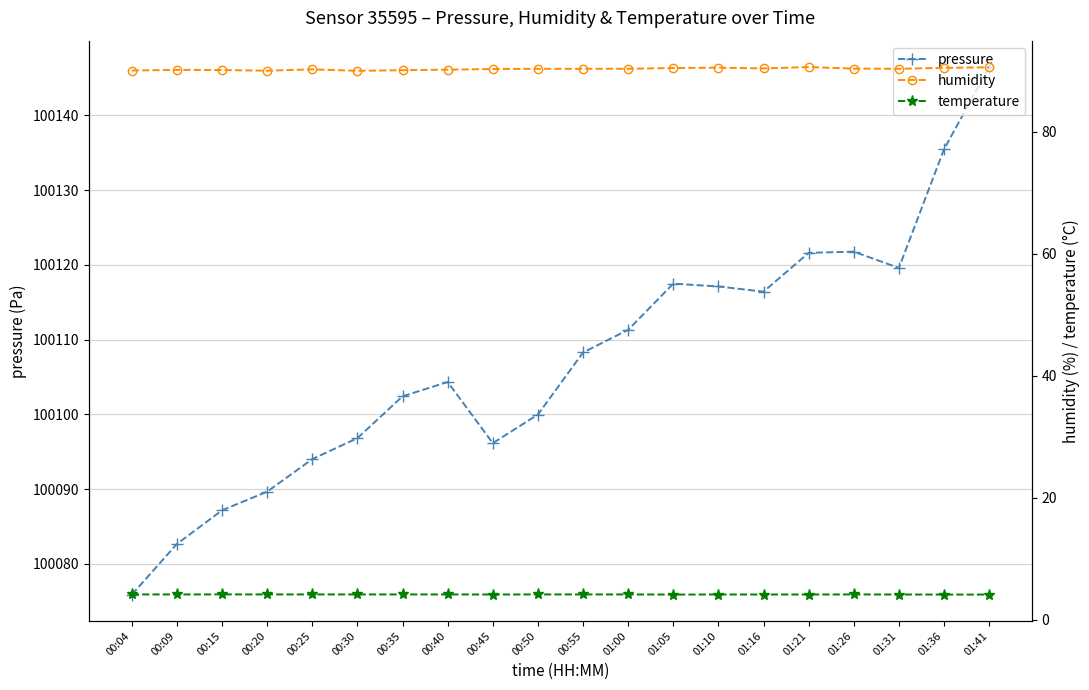

What is the spread (max minus min) of values at 00:55?

100104.2